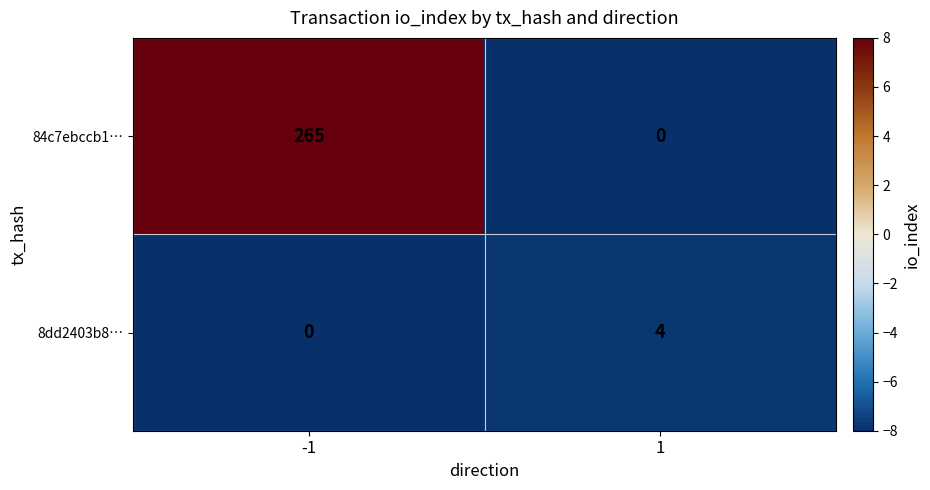

At how many categories does at least one series exceed 2?

2